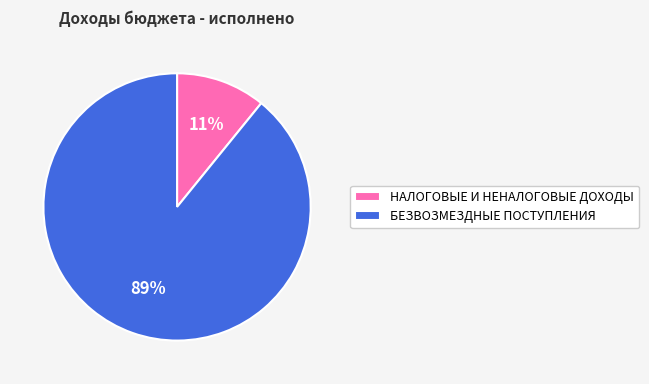

Do НАЛОГОВЫЕ И НЕНАЛОГОВЫЕ ДОХОДЫ and БЕЗВОЗМЕЗДНЫЕ ПОСТУПЛЕНИЯ together represent more than half of the pie?

Yes